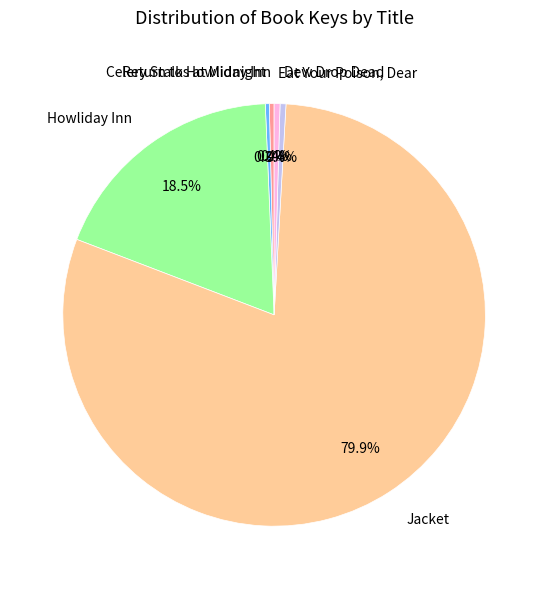

What percentage is NOT represented by Howliday Inn?

81.5%